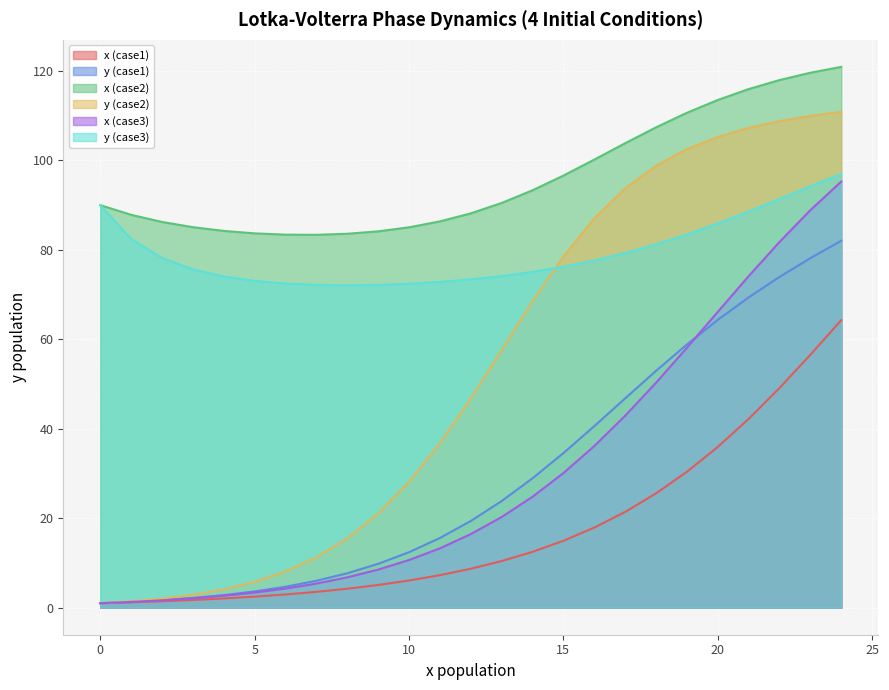

How many values in the x (case1) series are below 8?

12